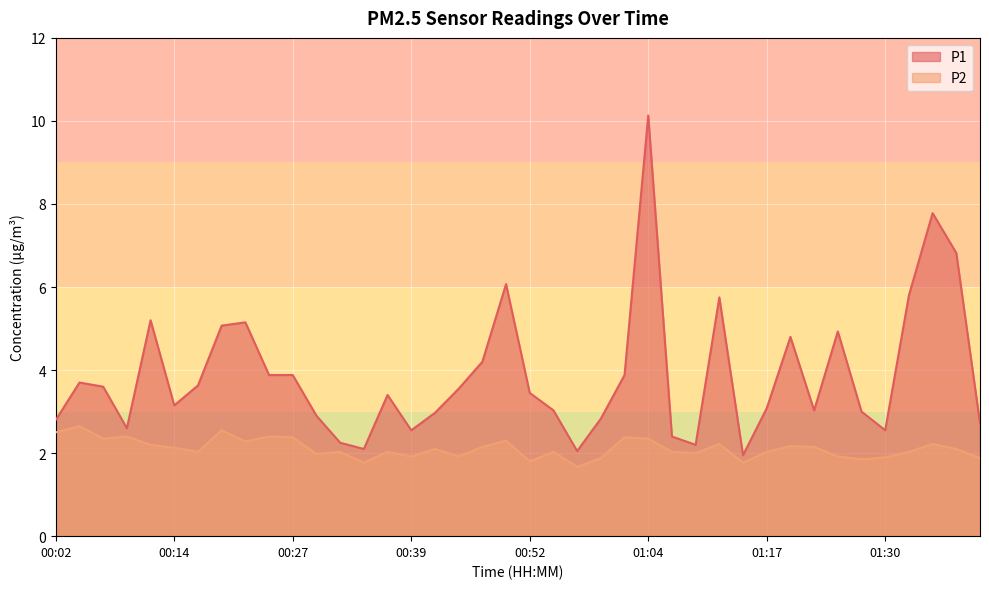

Is the value of P2 at 01:07 greater than the value of P1 at 01:32?

No